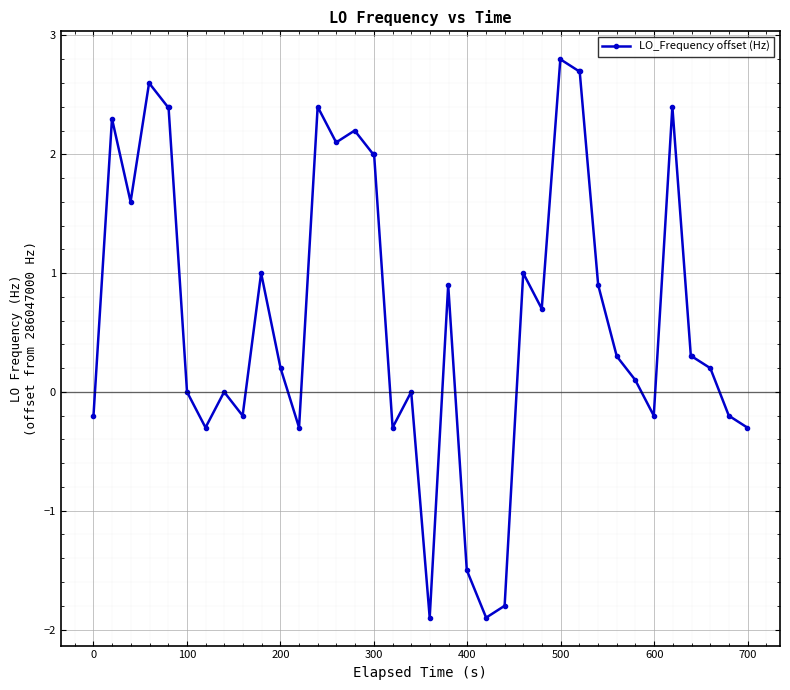

What is the minimum value shown in the chart?

-1.9